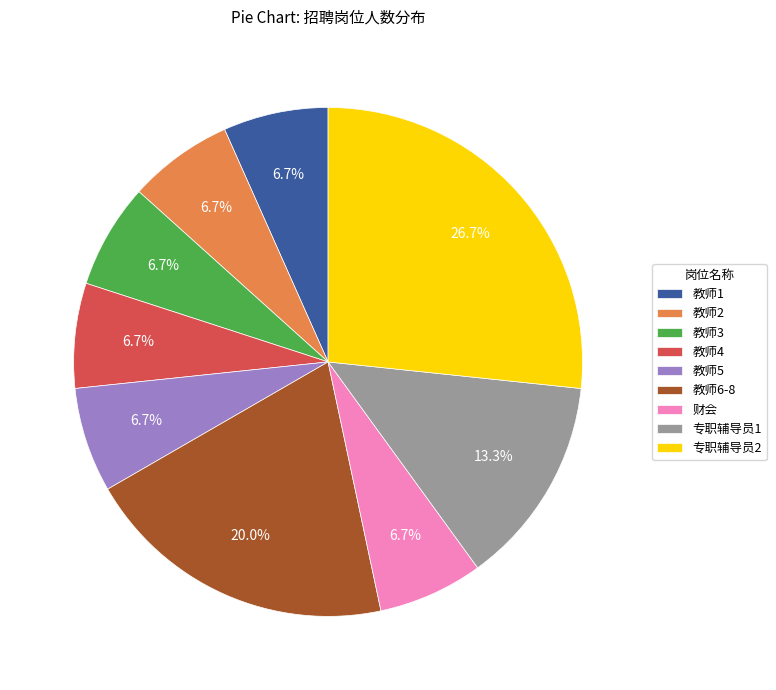

Approximately how many times larger is the value at 专职辅导员1 compared to 教师1?

2.0